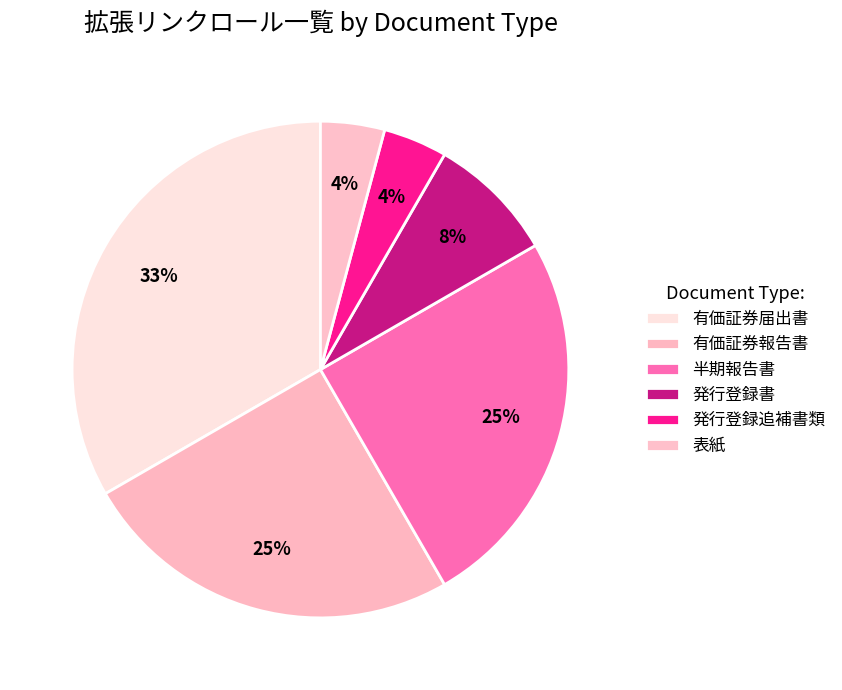

How many segments does this pie chart have?

6